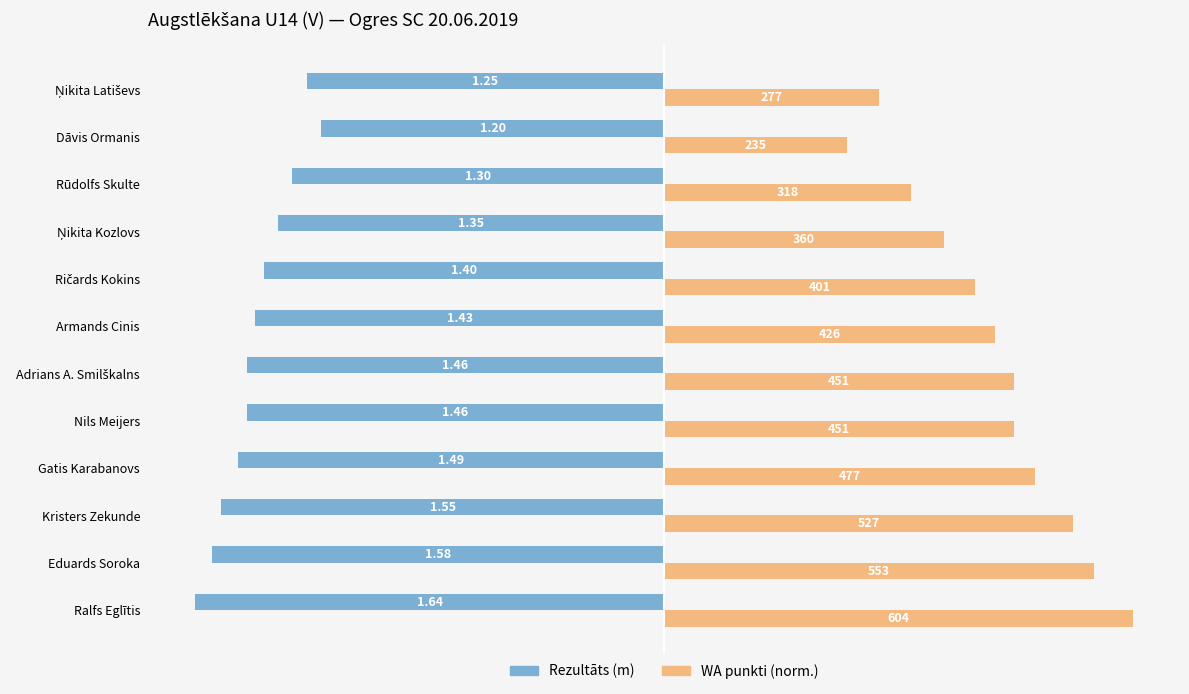

Which series has the largest total across all categories?

WA punkti (norm.)